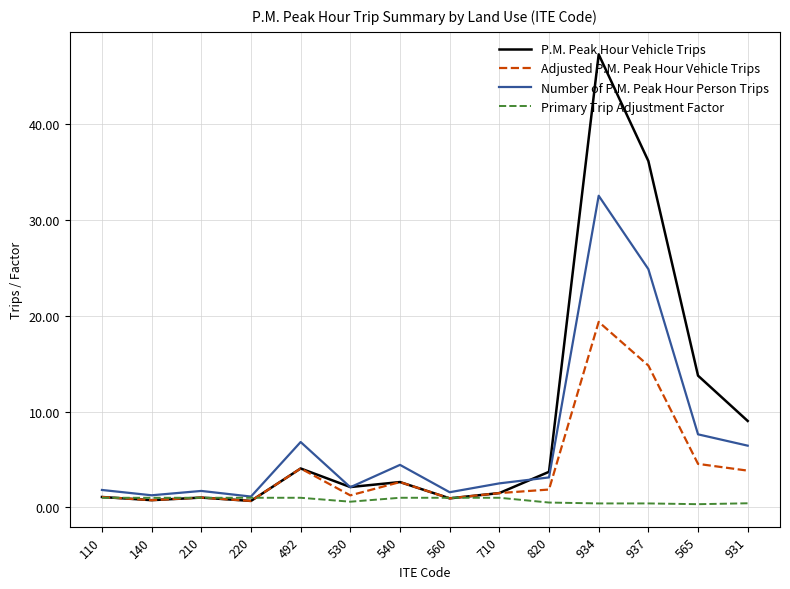

True or false: P.M. Peak Hour Vehicle Trips has a value of 0.9 at 560.

True